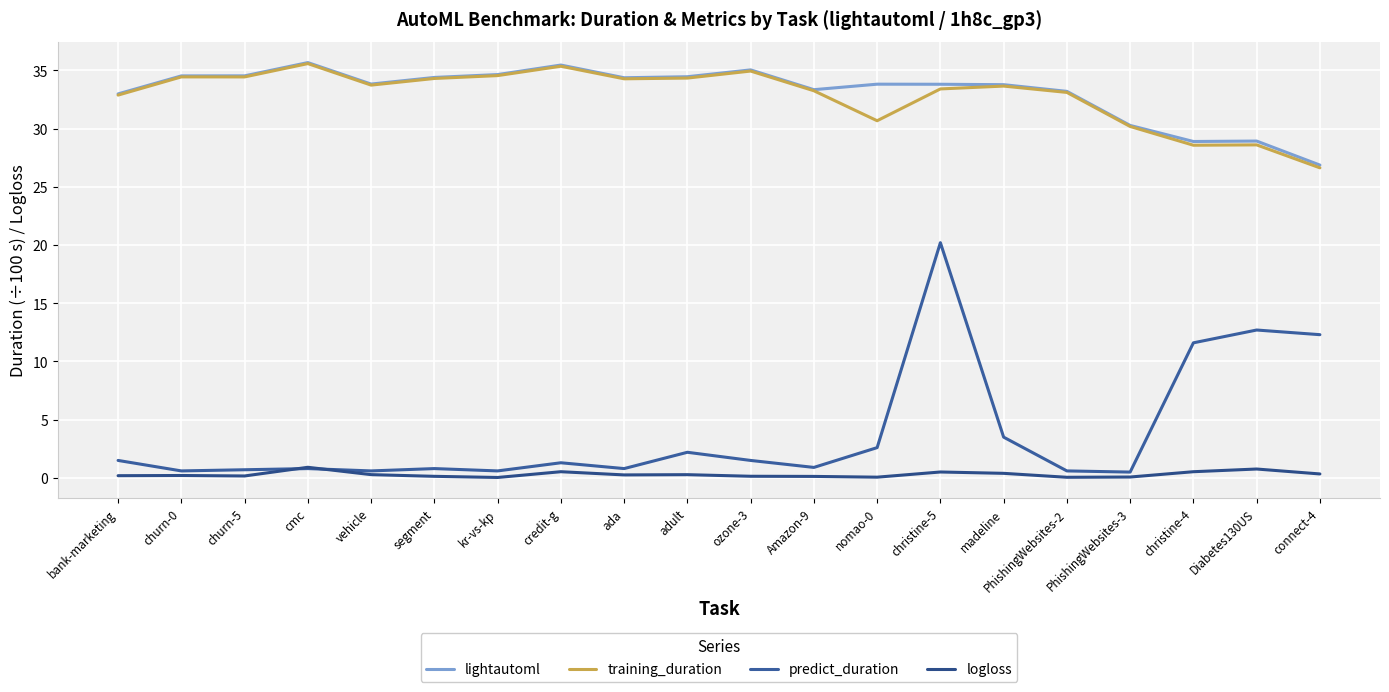

Which series has the largest total across all categories?

lightautoml